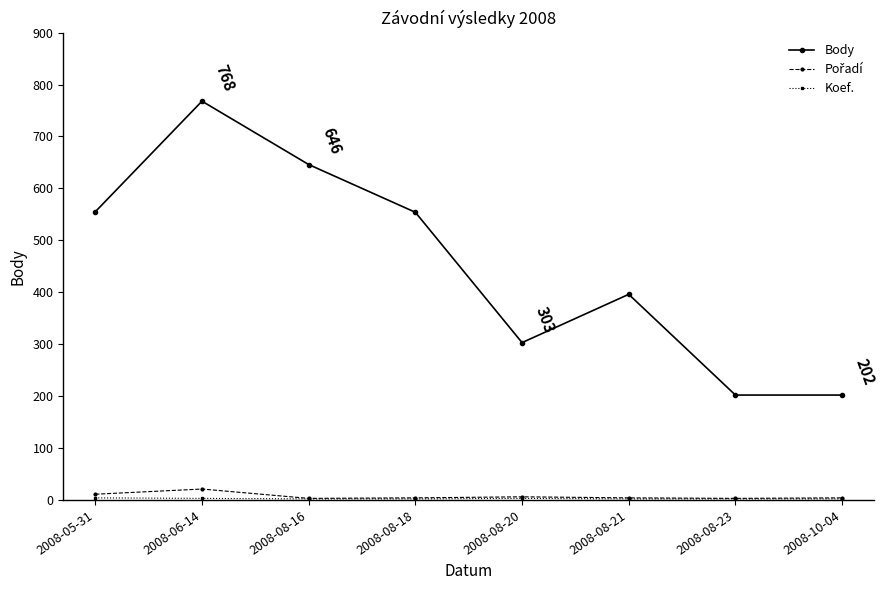

What is the greatest value displayed?

768